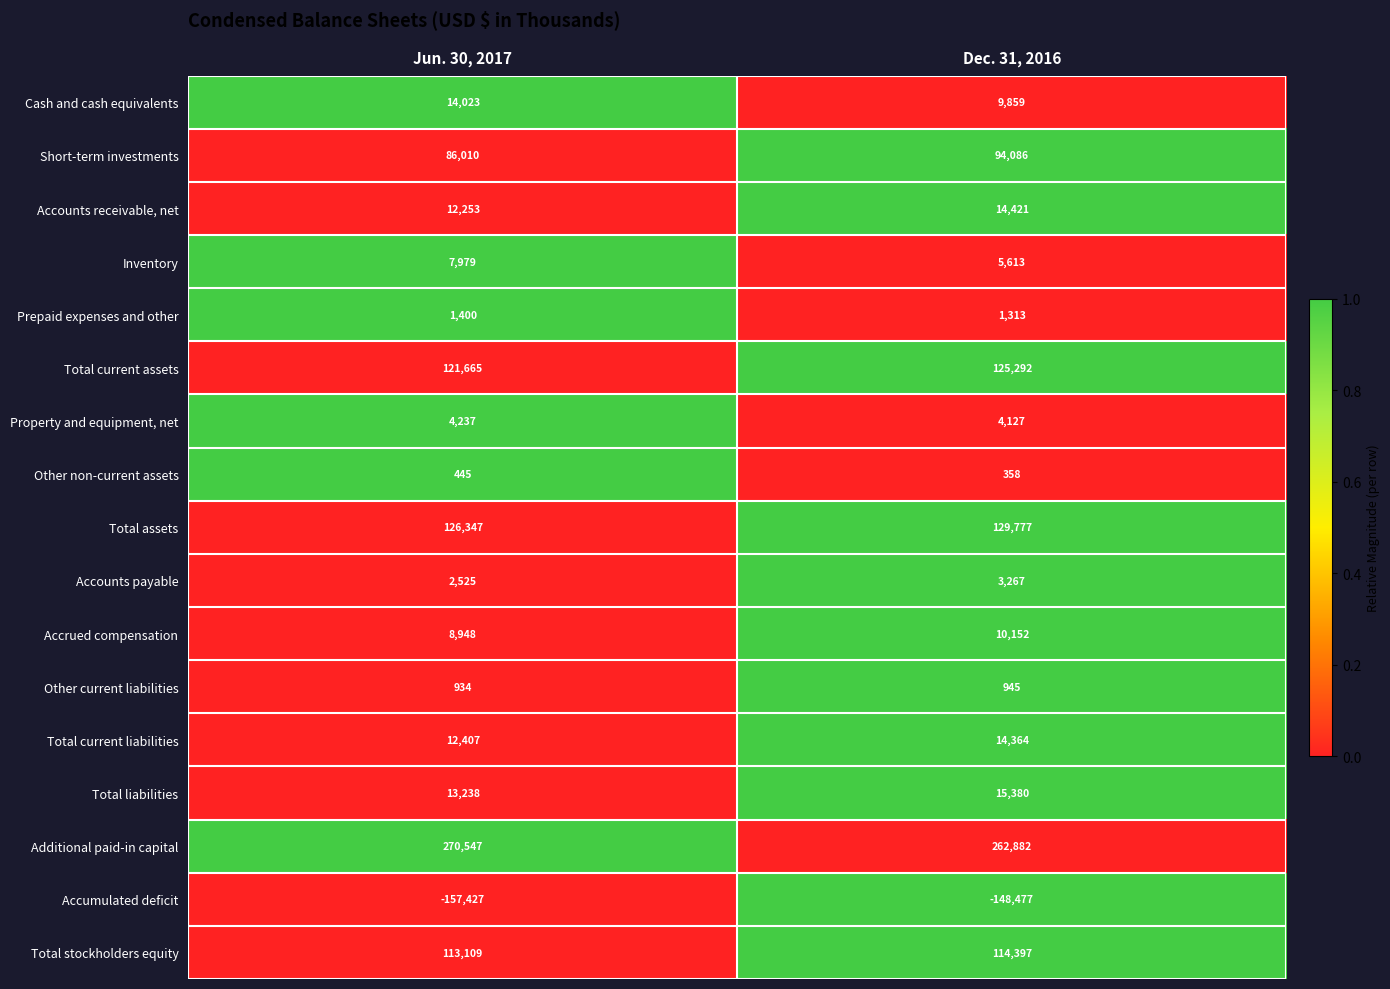

True or false: Other current liabilities has a value of 934 at Jun. 30, 2017.

True